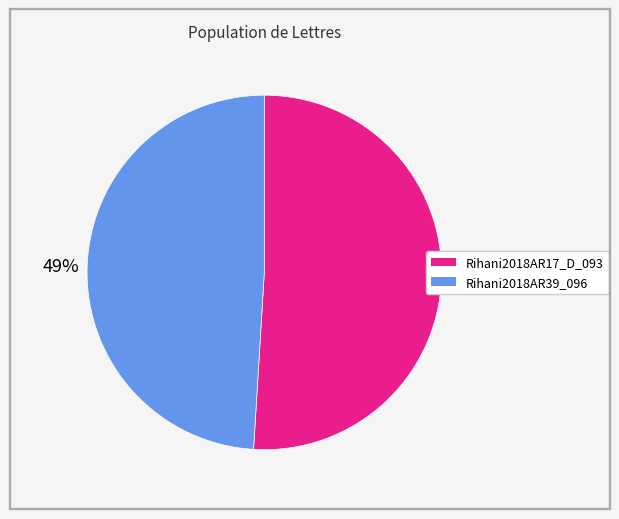

Combined, do Rihani2018AR17_D_093 and Rihani2018AR39_096 account for over 50%?

Yes